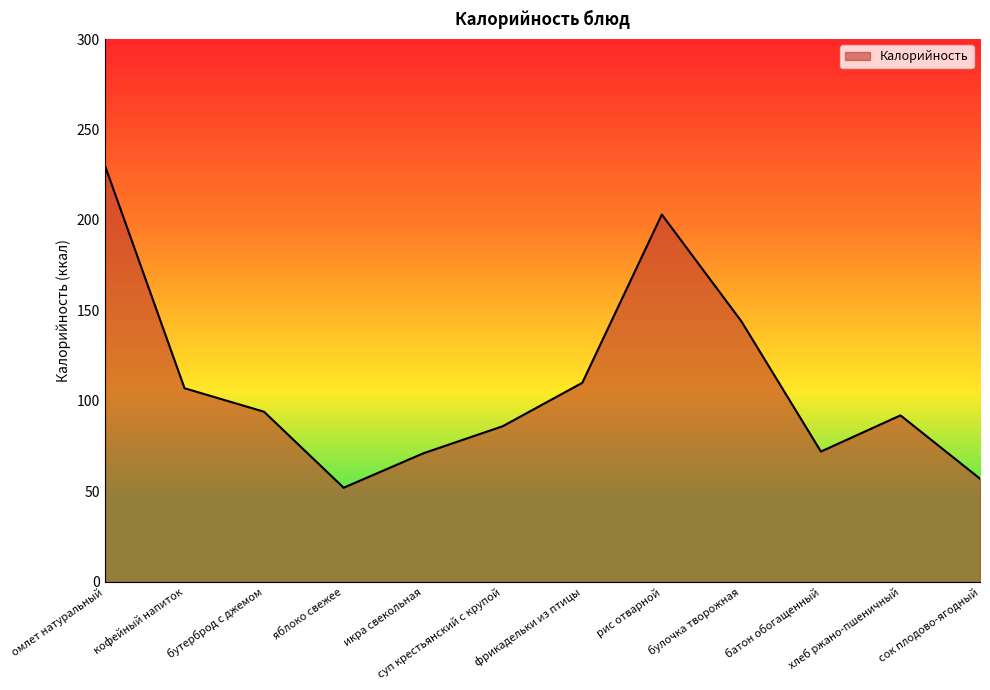

What is the difference between the maximum and minimum values?

178